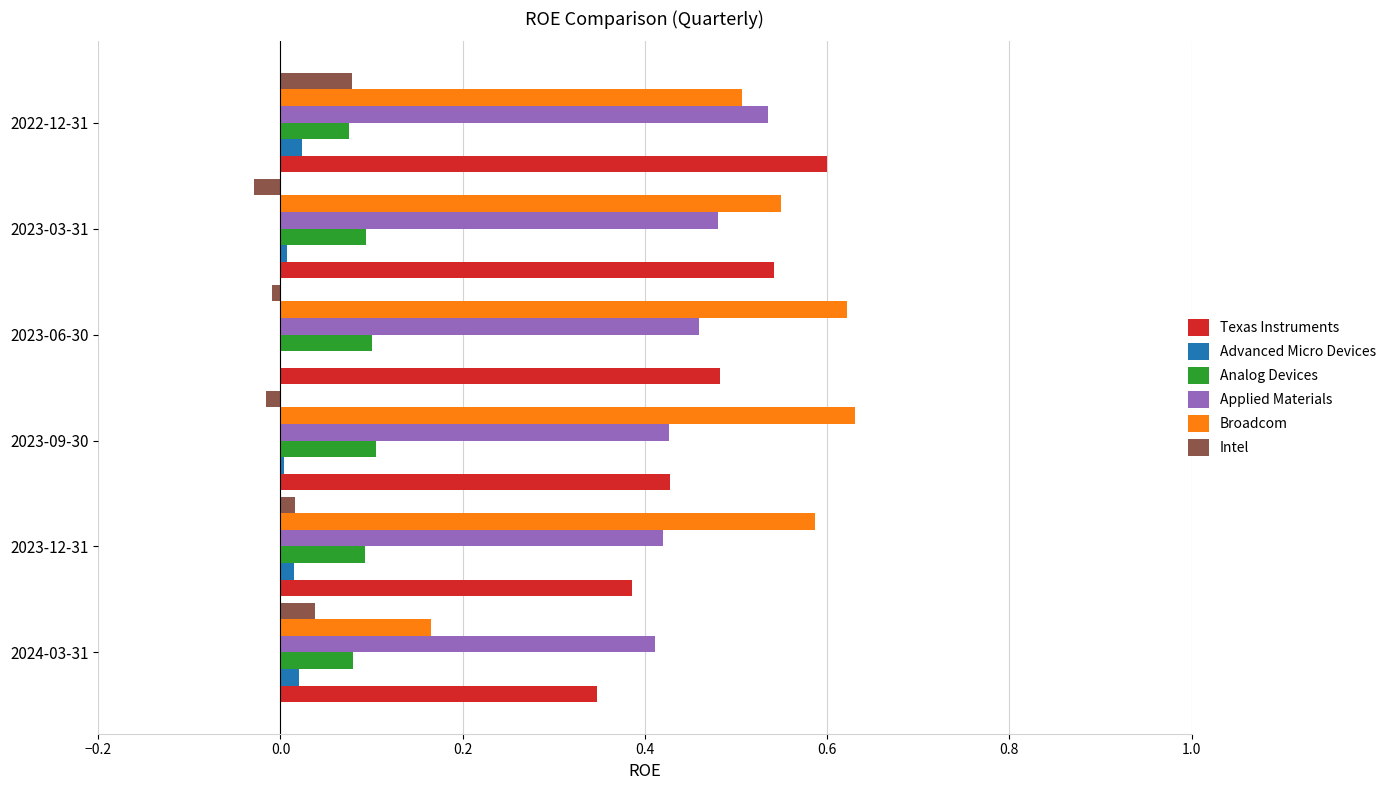

Count the number of data series in this chart.

6